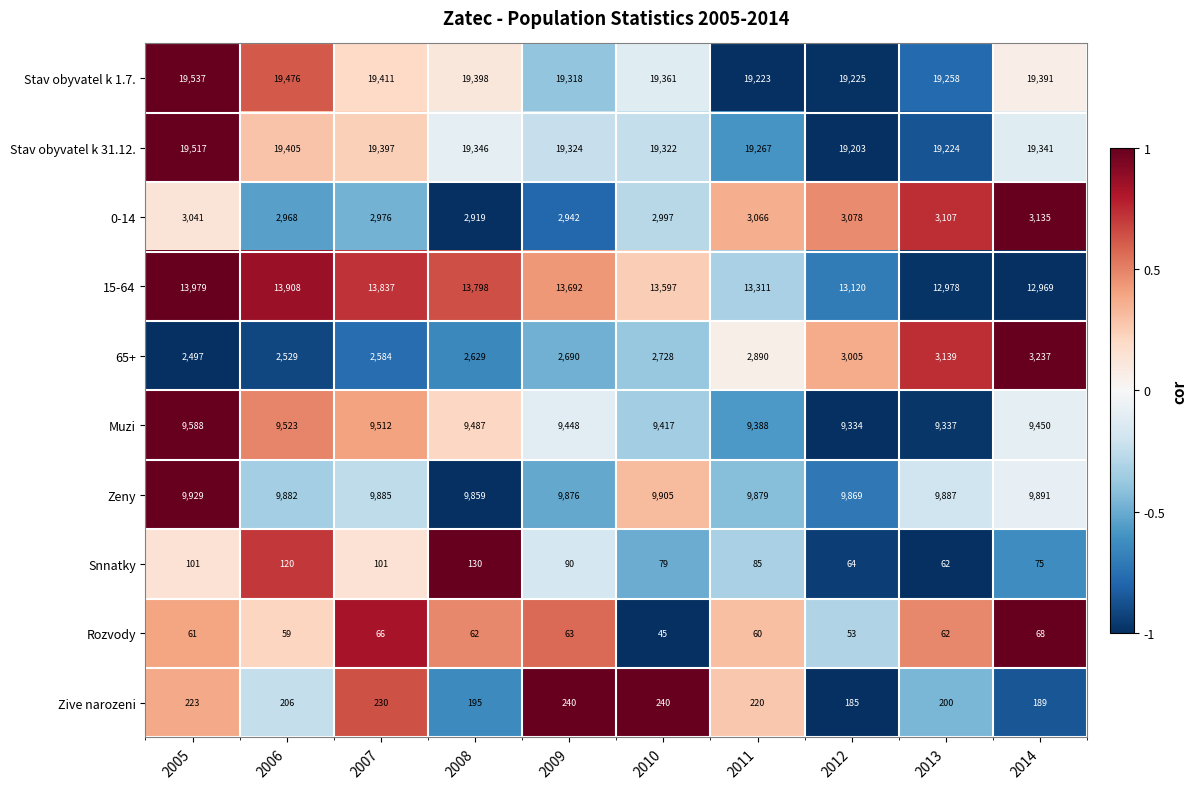

True or false: Zeny has a value of 9879 at 2011.

True